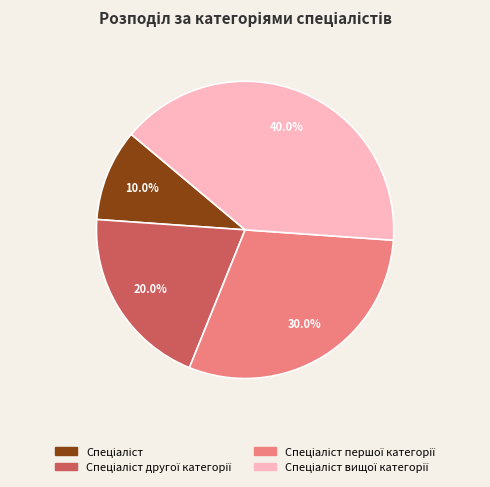

How many slices are in this pie chart?

4